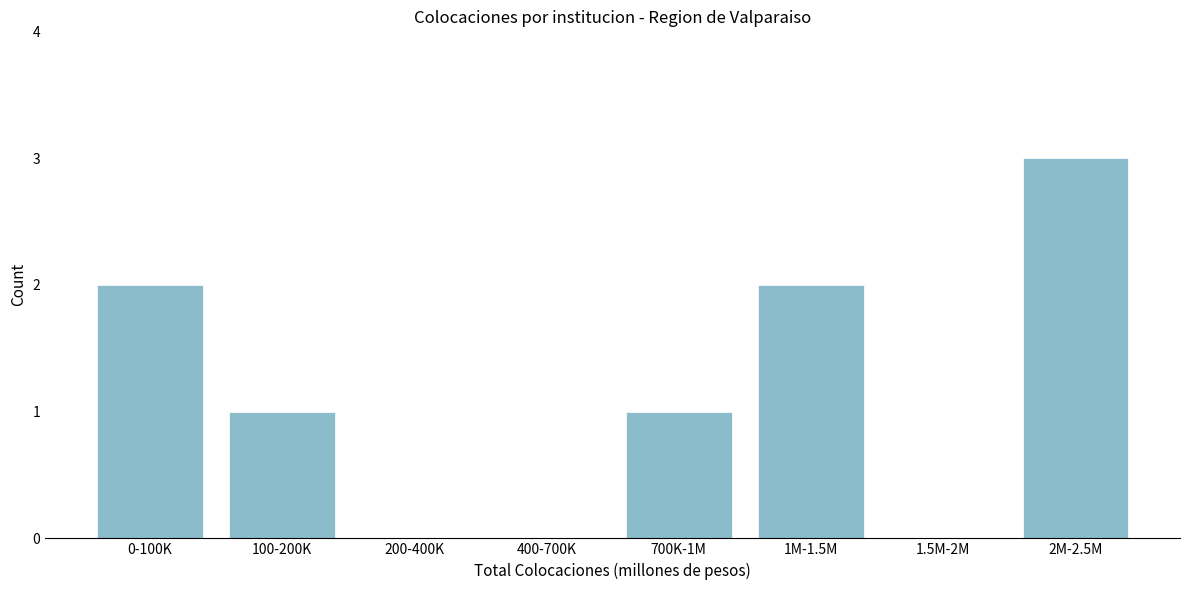

Reading left to right, transcribe all the data shown in this chart.

0-100K=2	100-200K=1	200-400K=0	400-700K=0	700K-1M=1	1M-1.5M=2	1.5M-2M=0	2M-2.5M=3